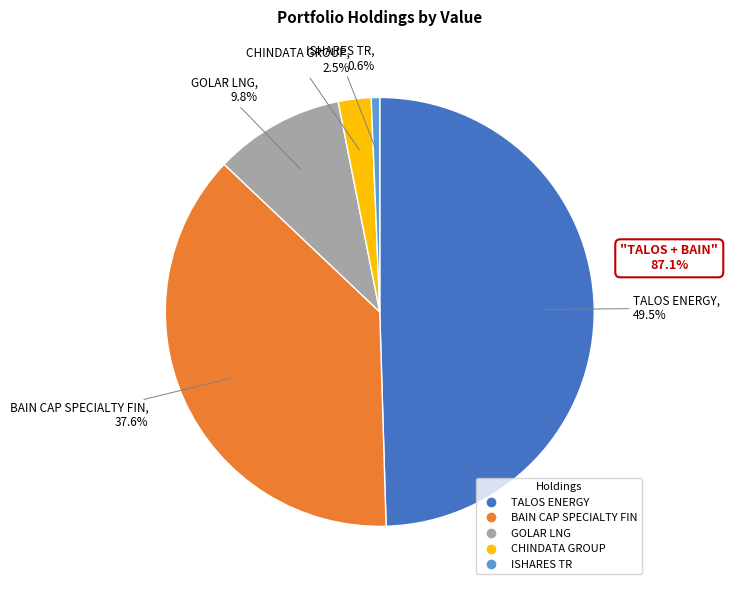

Is there a majority slice in this chart?

No